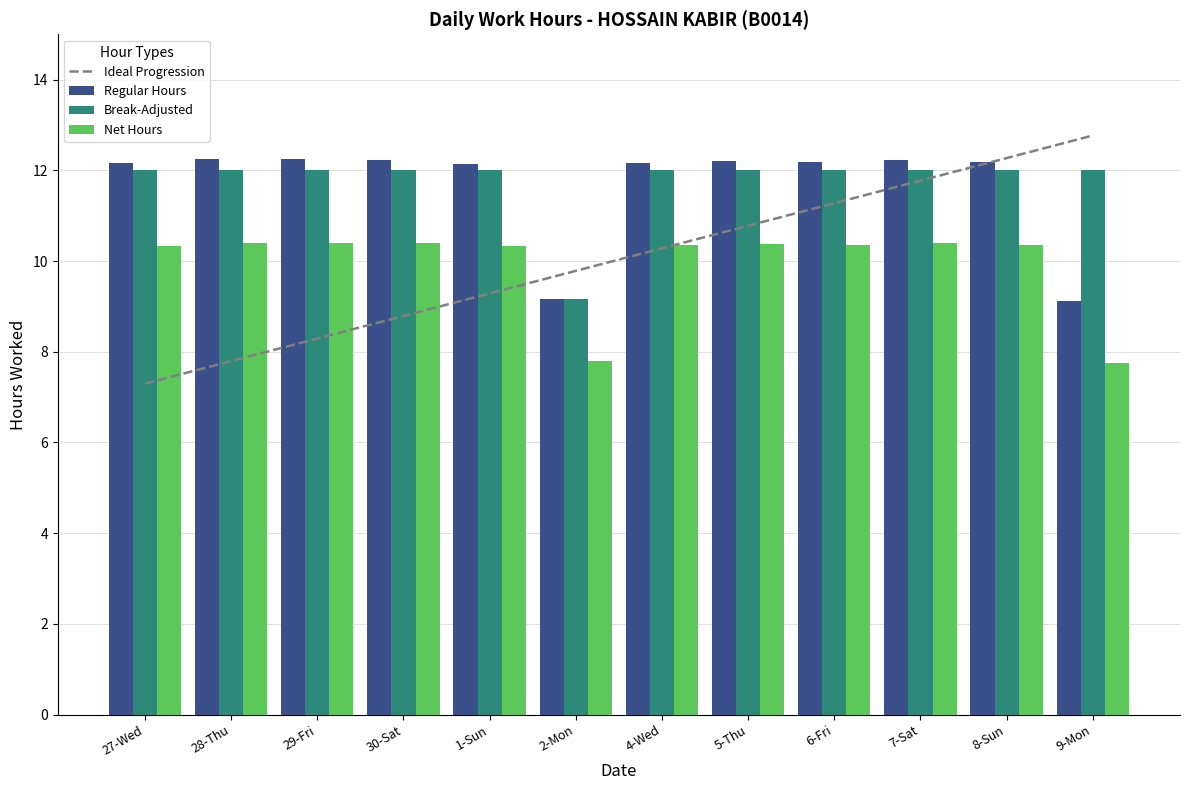

Reading left to right, transcribe all the data shown in this chart.

Ideal Progression: 27-Wed=7.3	28-Thu=7.8	29-Fri=8.3	30-Sat=8.8	1-Sun=9.3	2-Mon=9.8	4-Wed=10.3	5-Thu=10.8	6-Fri=11.3	7-Sat=11.8	8-Sun=12.3	9-Mon=12.8
Regular Hours: 27-Wed=12.2	28-Thu=12.2	29-Fri=12.2	30-Sat=12.2	1-Sun=12.2	2-Mon=9.2	4-Wed=12.2	5-Thu=12.2	6-Fri=12.2	7-Sat=12.2	8-Sun=12.2	9-Mon=9.1
Break-Adjusted: 27-Wed=12.0	28-Thu=12.0	29-Fri=12.0	30-Sat=12.0	1-Sun=12.0	2-Mon=9.2	4-Wed=12.0	5-Thu=12.0	6-Fri=12.0	7-Sat=12.0	8-Sun=12.0	9-Mon=12.0
Net Hours: 27-Wed=10.3	28-Thu=10.4	29-Fri=10.4	30-Sat=10.4	1-Sun=10.3	2-Mon=7.8	4-Wed=10.3	5-Thu=10.4	6-Fri=10.4	7-Sat=10.4	8-Sun=10.4	9-Mon=7.7